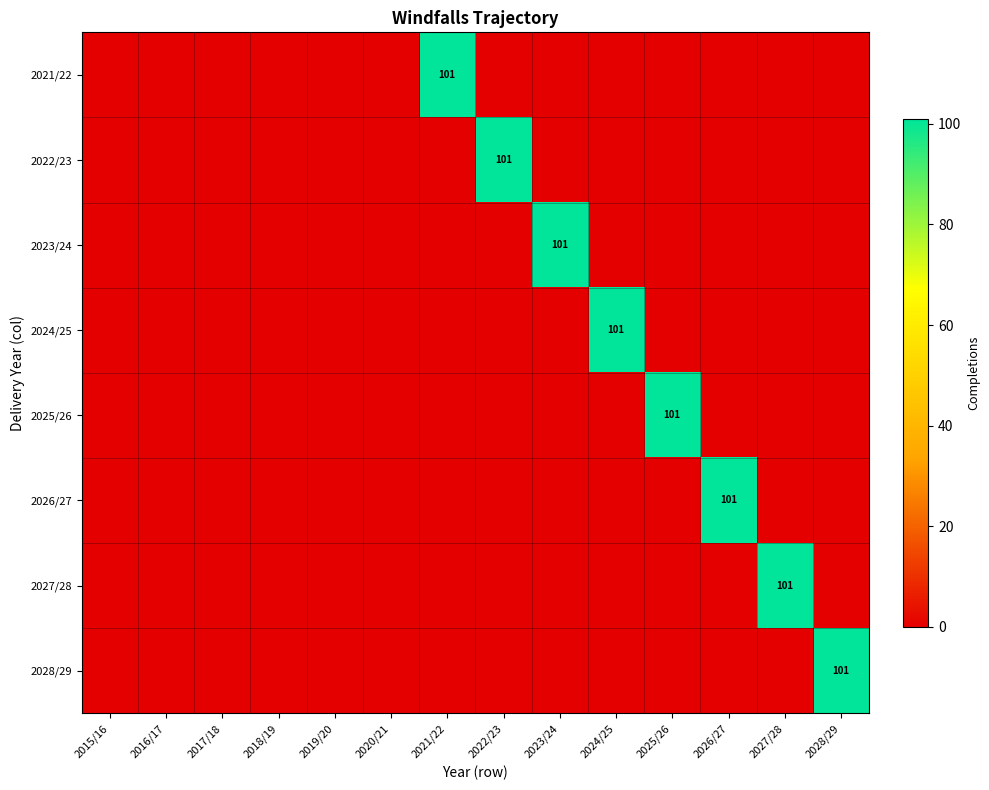

Which has a higher value, 2028/29 or 2015/16?

2028/29